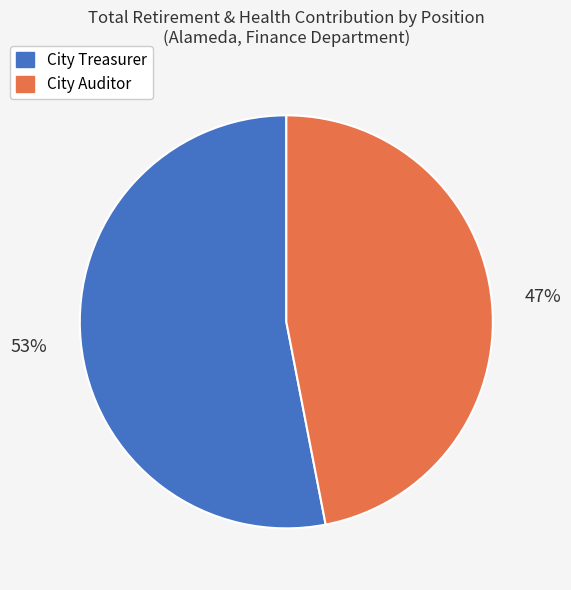

Is there a majority slice in this chart?

Yes